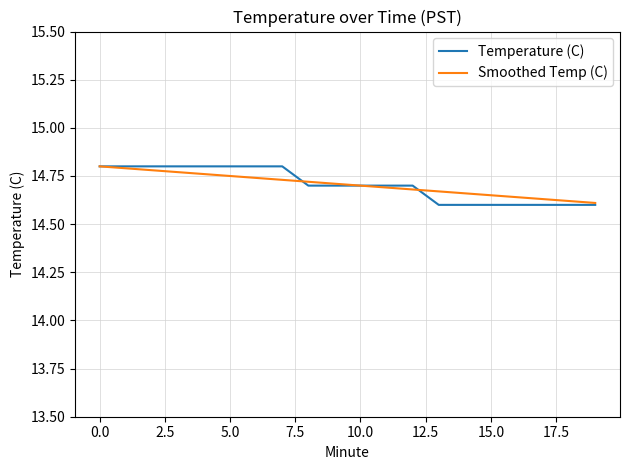

Which series has the widest spread of values?

Temperature (C)